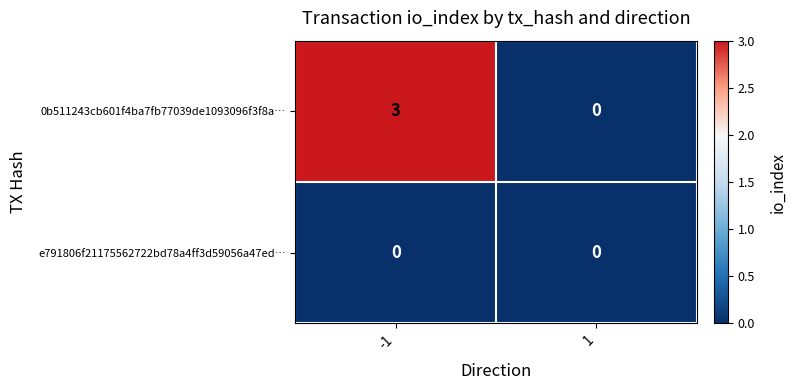

What is the difference between the maximum and minimum values in the 0b511243cb601f4ba7fb77039de1093096f3f8a… series?

3